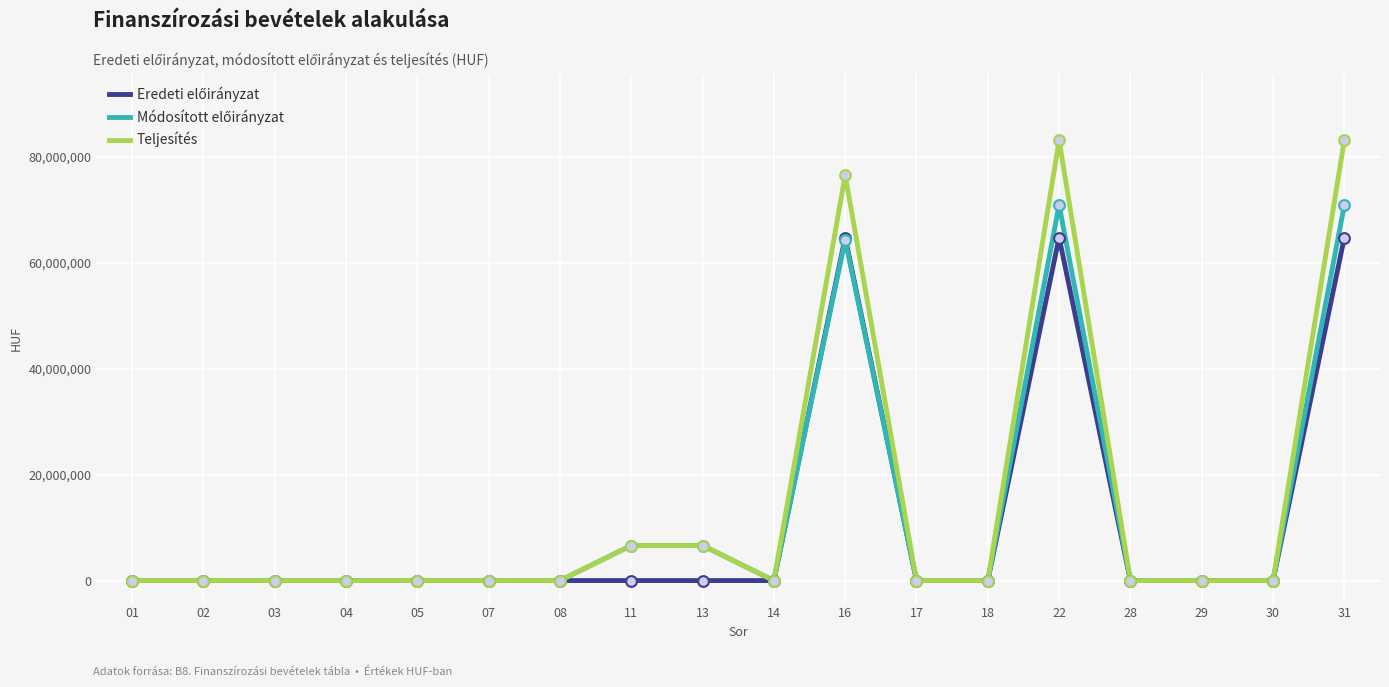

Which series has the largest range (max minus min)?

Teljesítés